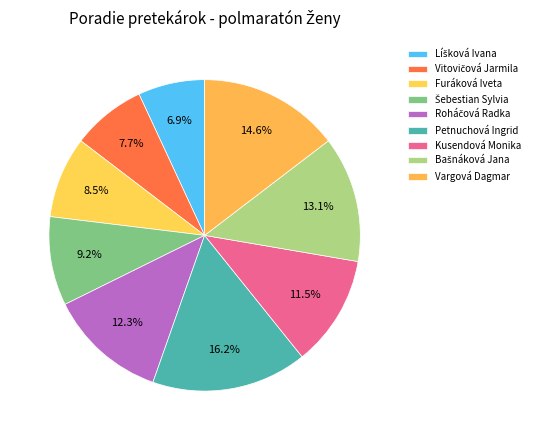

Count the number of slices in the pie.

9